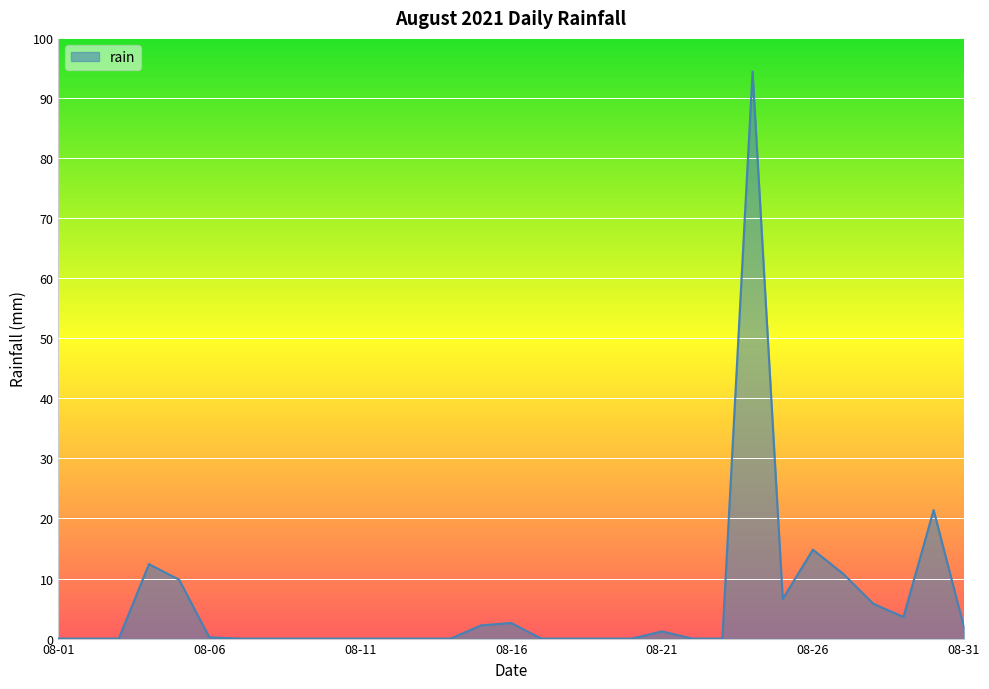

What is the difference between the maximum and minimum values?

94.4